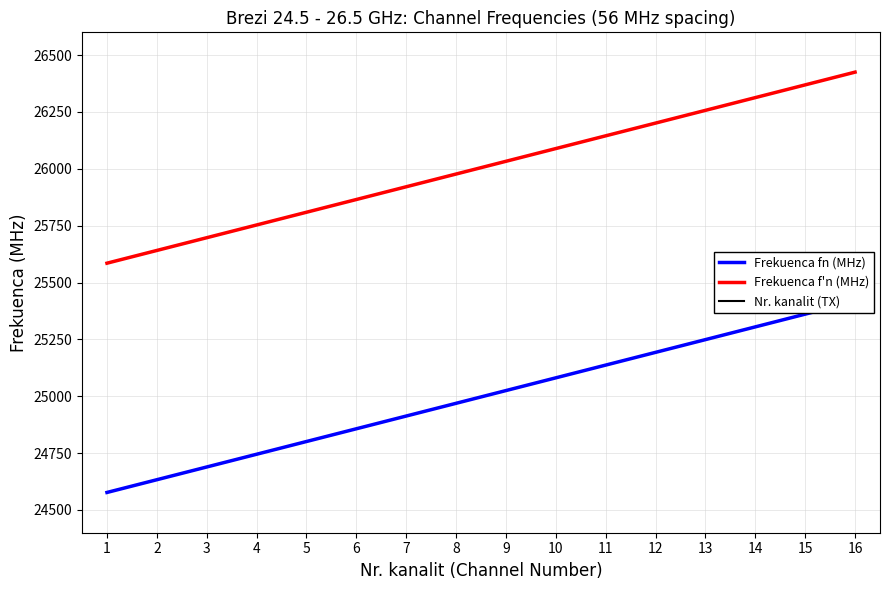

Which label corresponds to the smallest value in the chart?

1